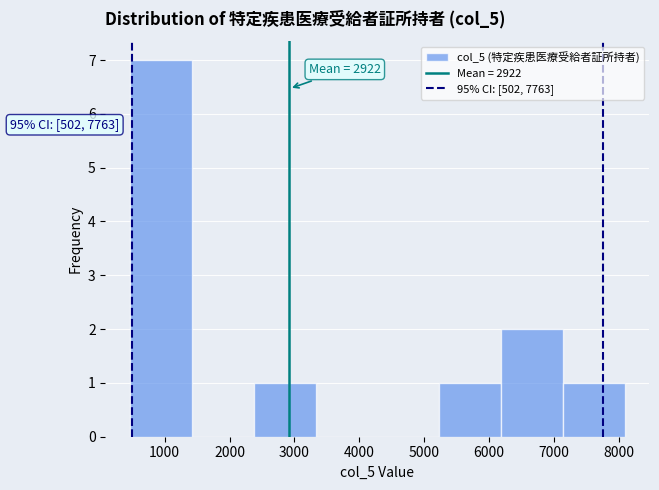

Which range on the x-axis has the tallest bar?

500 to 1400